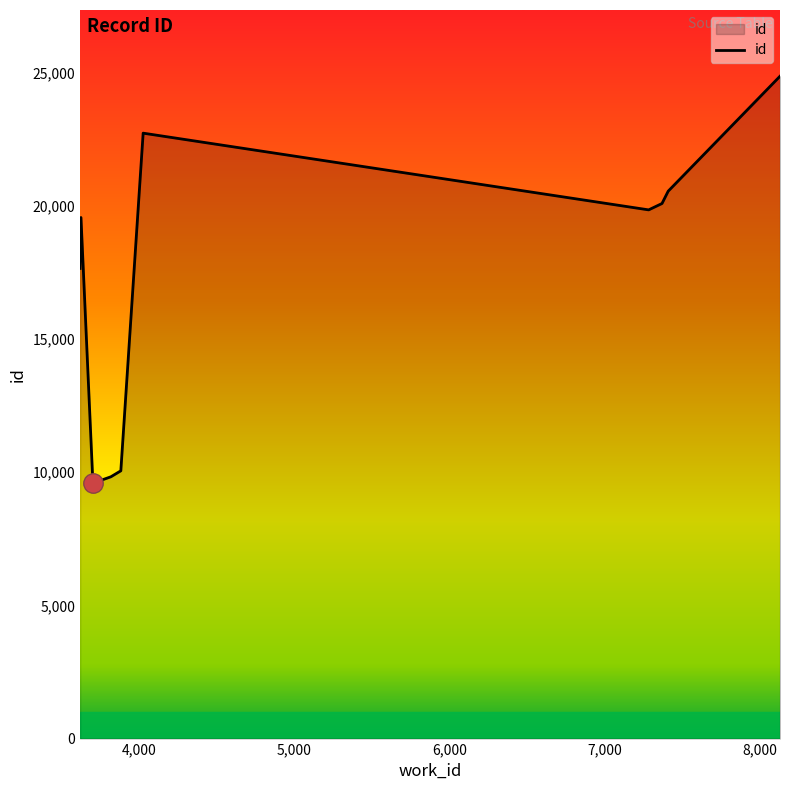

How many lines are shown in the chart?

1